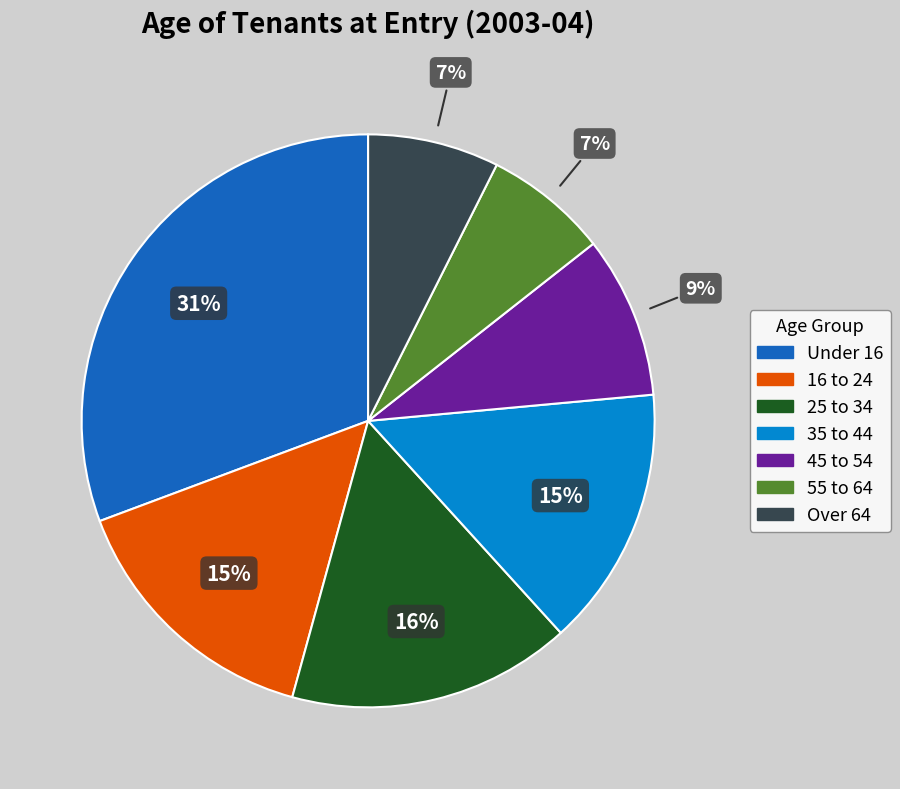

Between 55 to 64 and 25 to 34, which is larger?

25 to 34